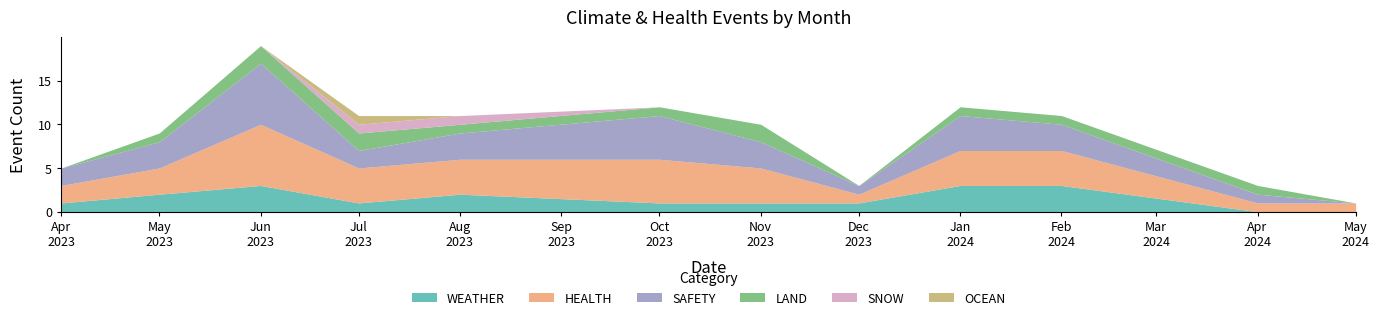

What are all the series names shown in the legend?

WEATHER, HEALTH, SAFETY, LAND, SNOW, OCEAN